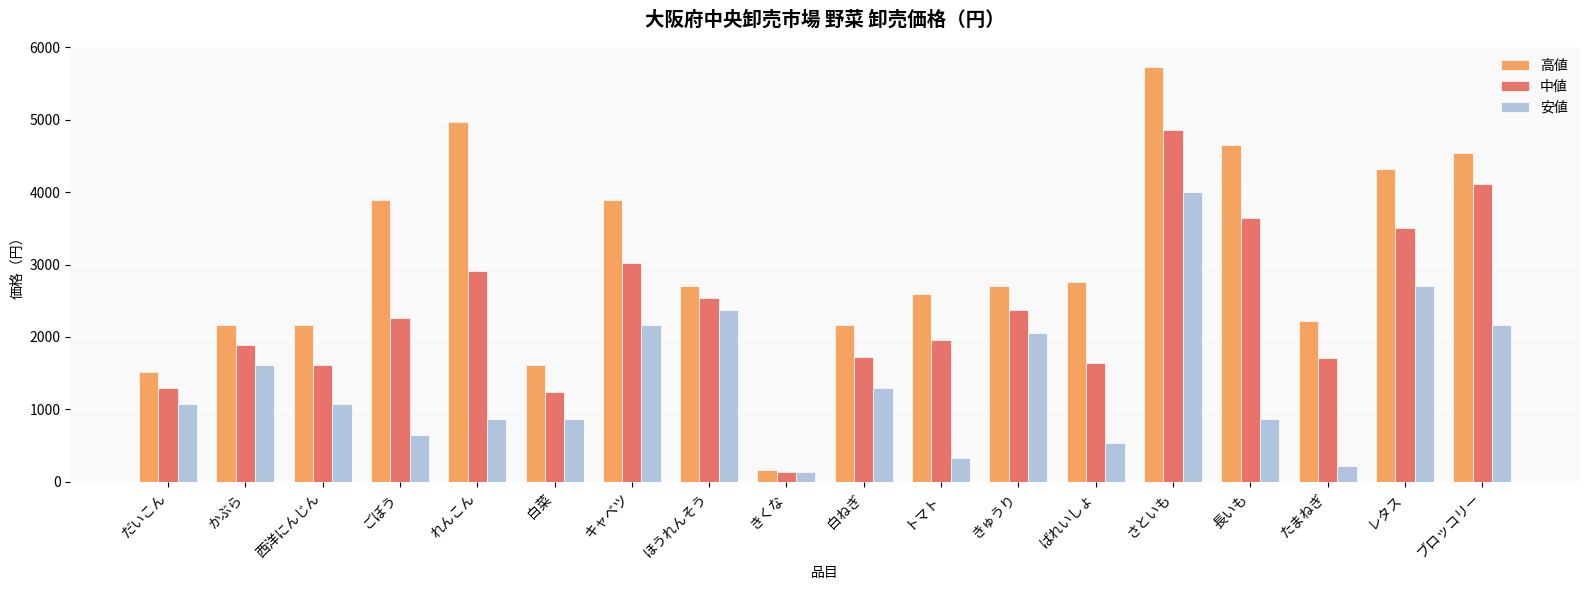

List the series in order of their peak value, lowest first.

安値, 中値, 高値